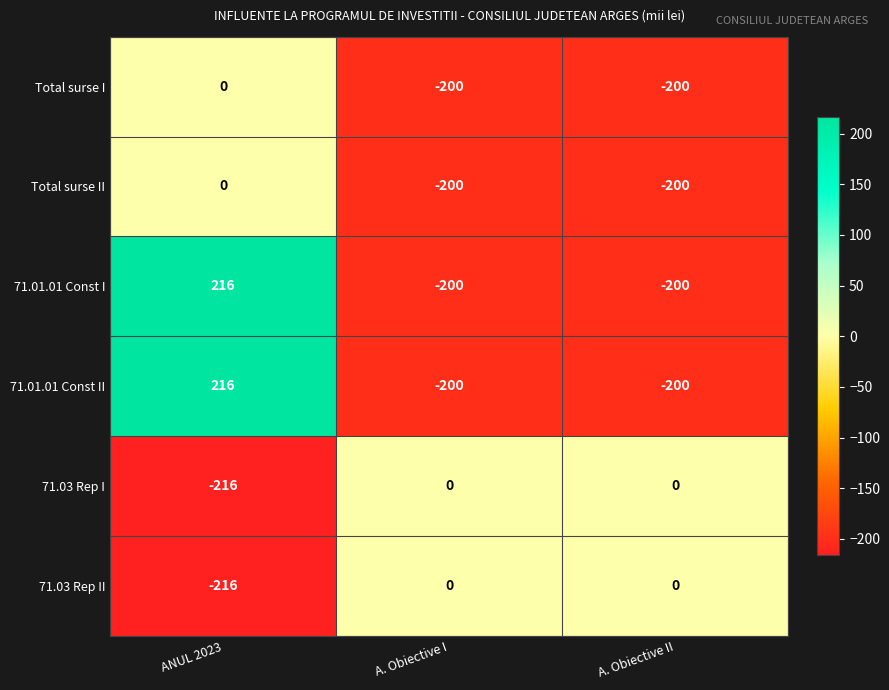

Is it true that Total surse II equals -200 at A. Obiective I?

True